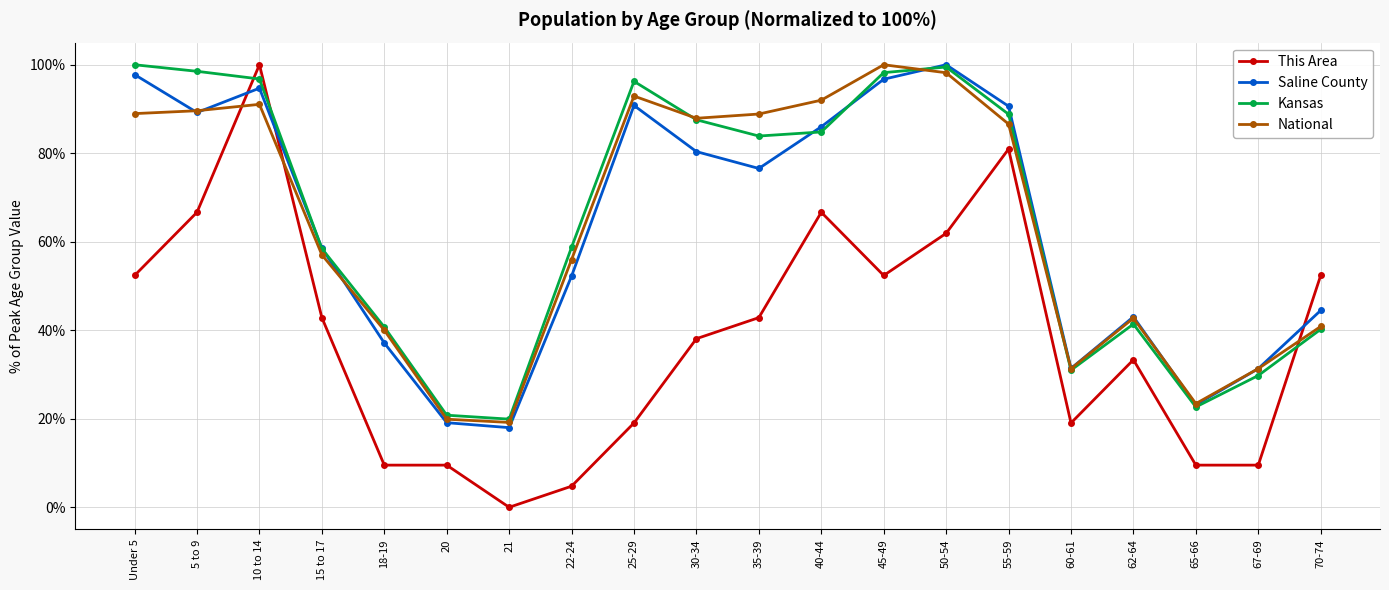

What is the label of the 11th point from the right?

30-34